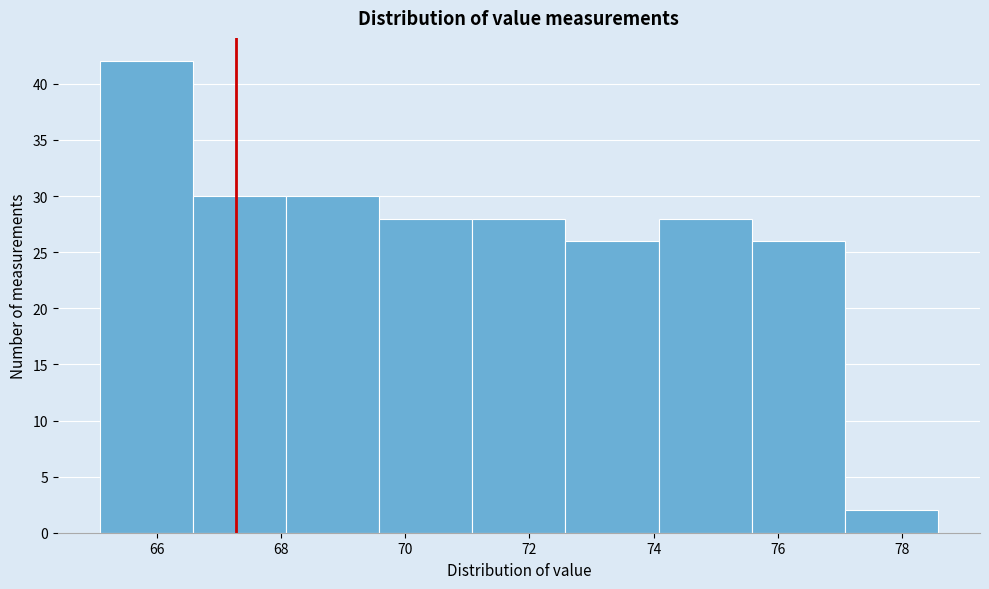

Reading left to right, transcribe this chart: for each bar, give the range it covers on the x-axis and its height. Neither the bar edges nor the heights are printed on the chart, so give them approximately, as read against the axes.

65.08 to 66.58: 42
66.58 to 68.08: 30
68.08 to 69.58: 30
69.58 to 71.08: 28
71.08 to 72.58: 28
72.58 to 74.08: 26
74.08 to 75.58: 28
75.58 to 77.08: 26
77.08 to 78.58: 2